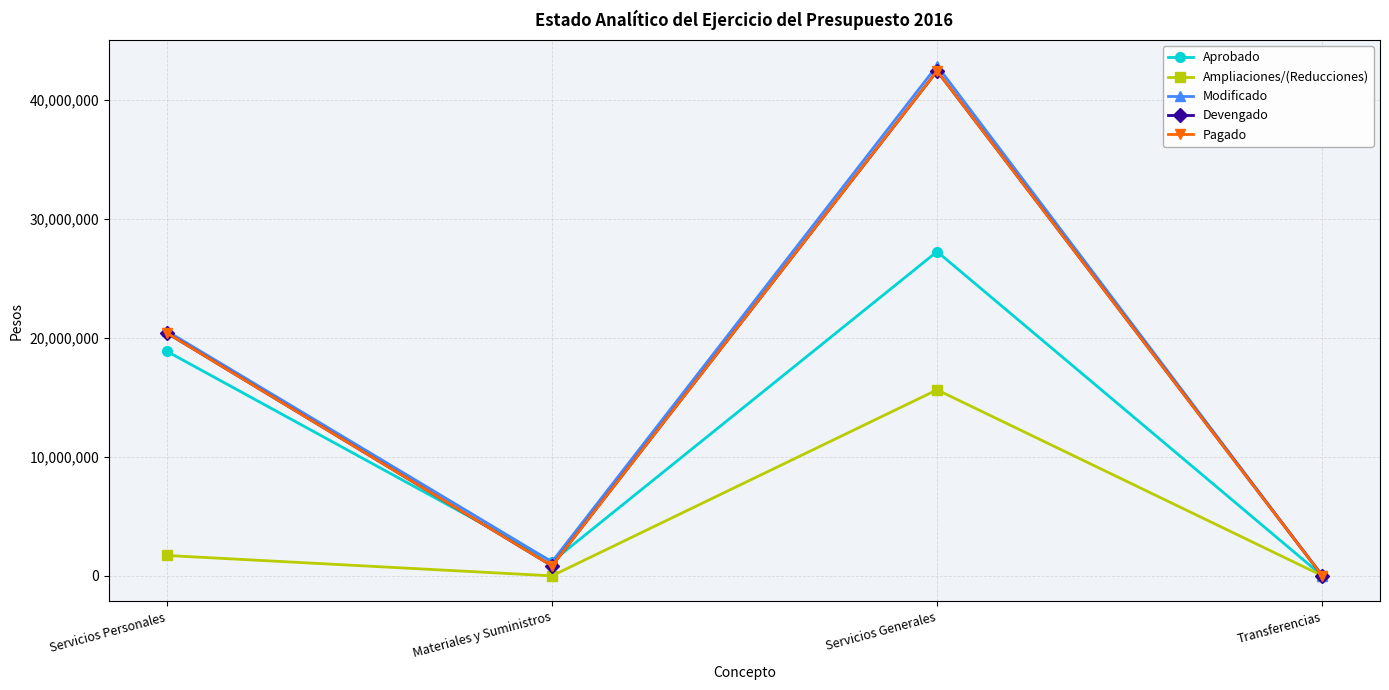

Rank the categories by Aprobado value from lowest to highest.

Transferencias, Materiales y Suministros, Servicios Personales, Servicios Generales